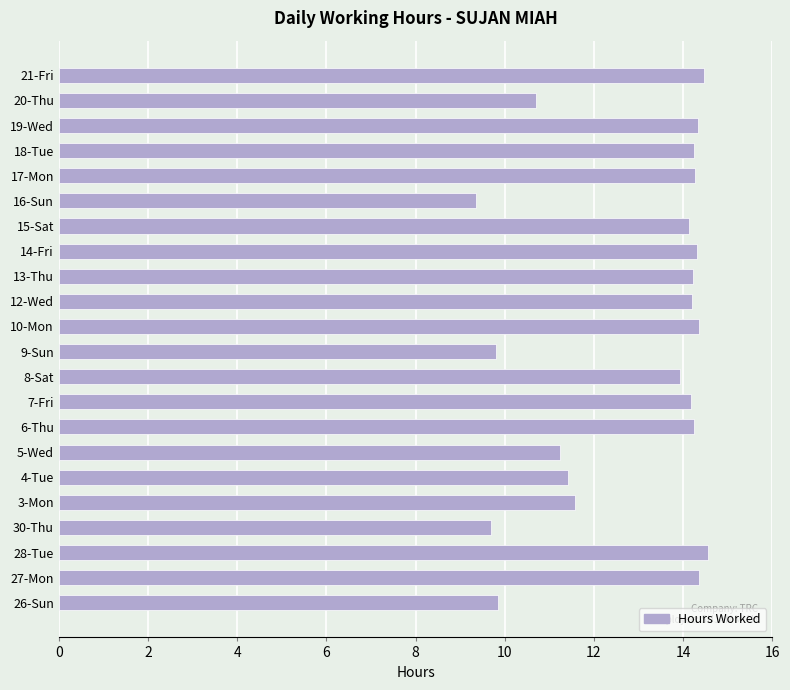

Read the value at 4-Tue.

11.4